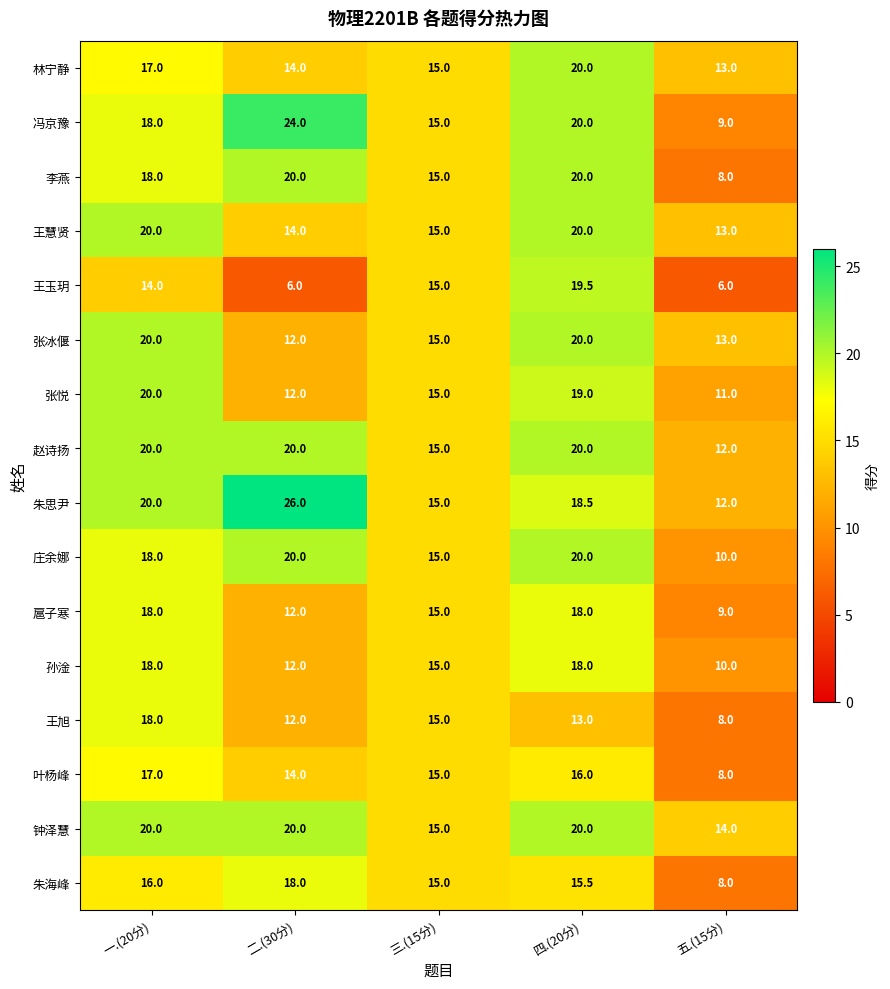

Which series changed the most between 二.(30分) and 三.(15分)?

朱思尹